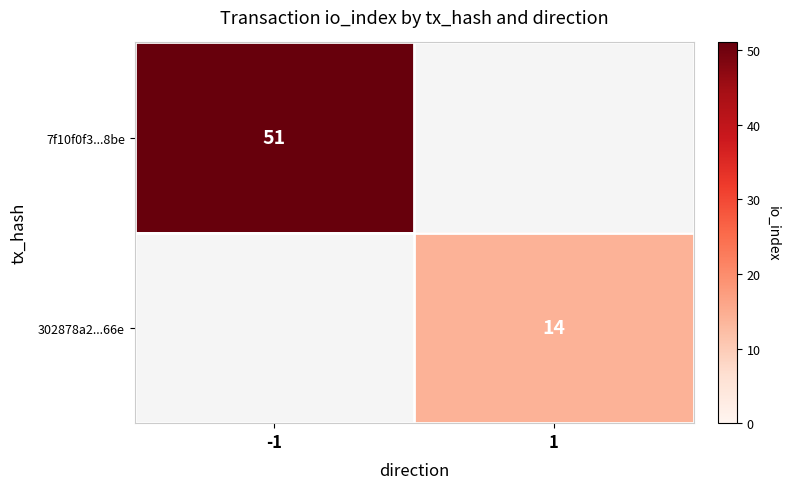

True or false: 7f10f0f3...8be has a value of 70 at -1.

False